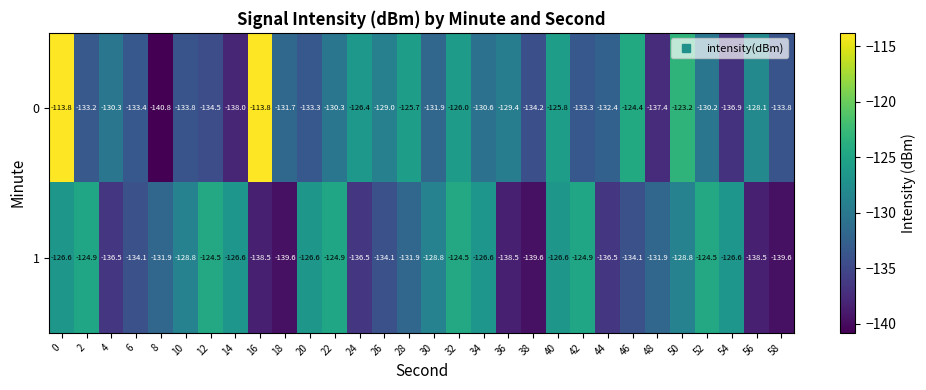

What is the minimum value shown in the chart?

-140.8